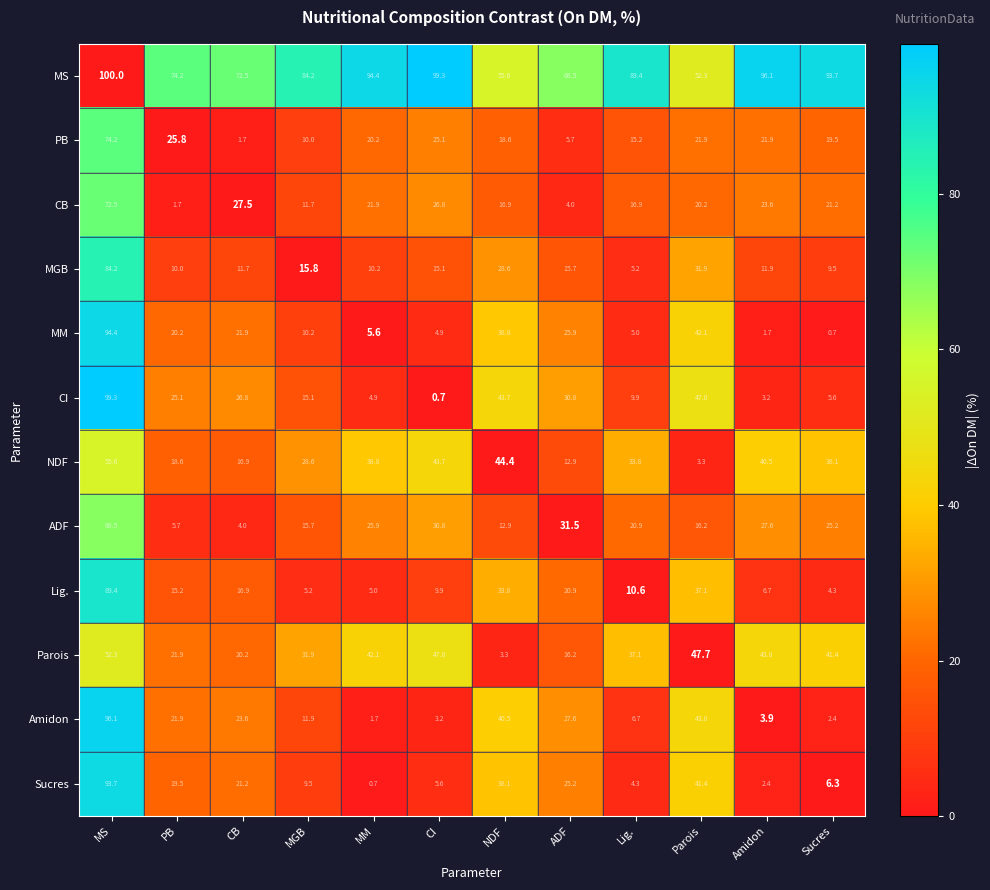

What value does the Parois series have at MM?

42.1